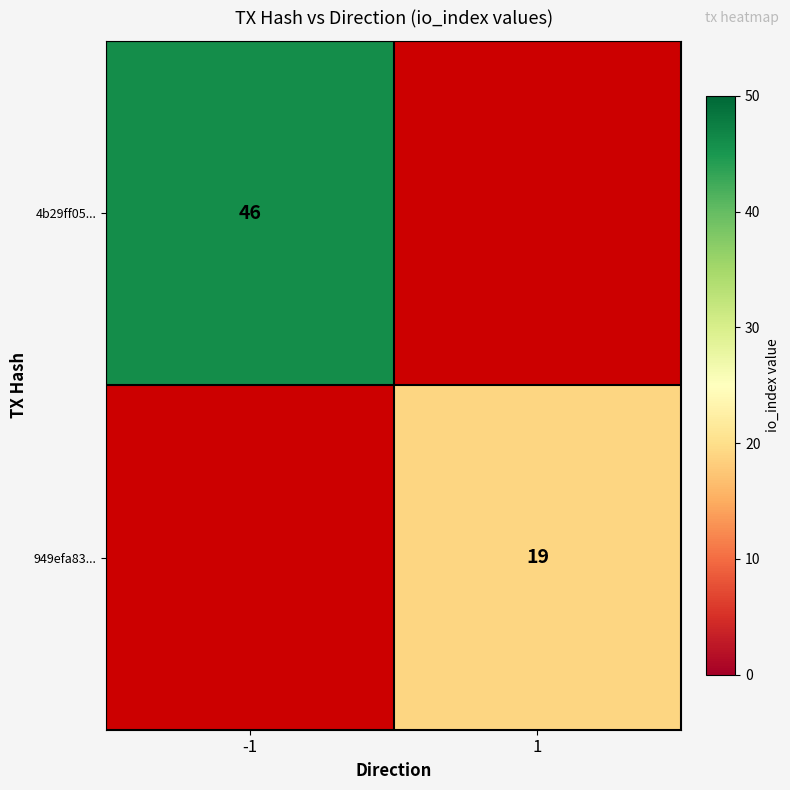

The value of 949efa83... at 1 is 19. True or false?

True